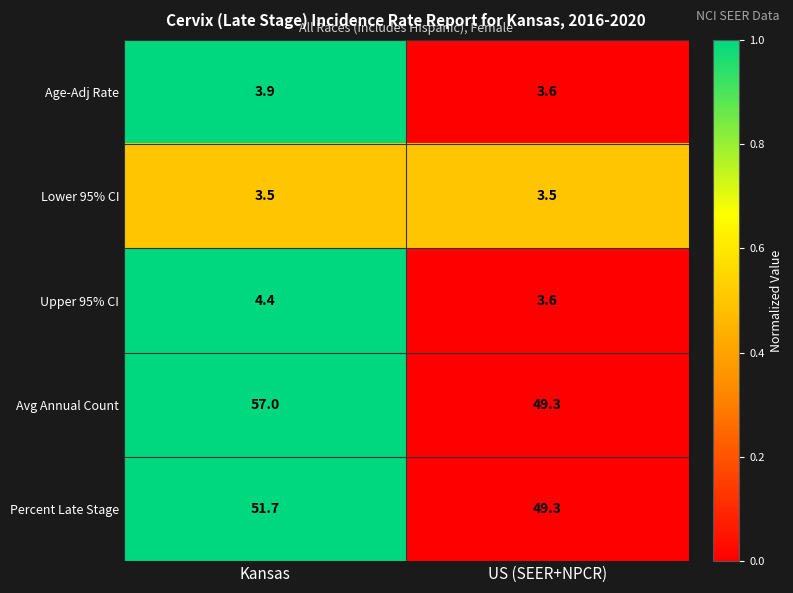

What is the sum of all Lower 95% CI values?

7.0